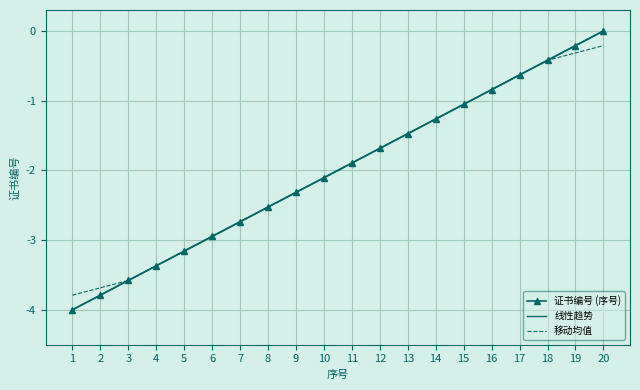

True or false: 证书编号 (序号) has more than 1 interior local peaks.

False